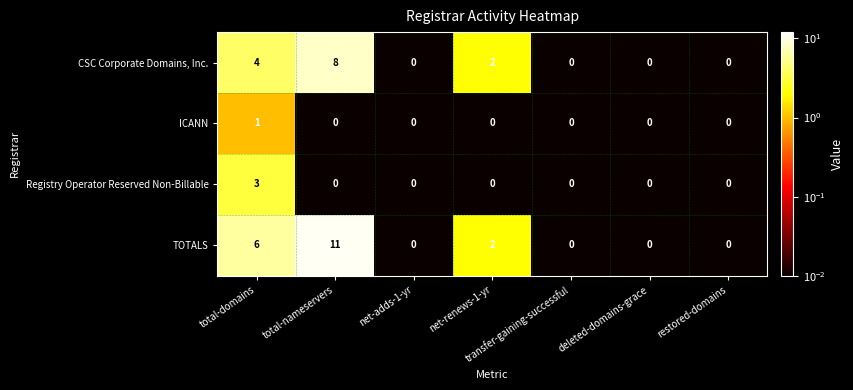

Is it true that CSC Corporate Domains, Inc. equals 0 at deleted-domains-grace?

True